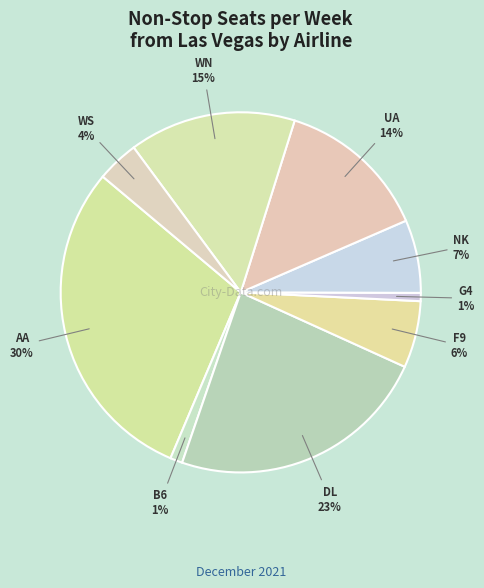

To the nearest percent, what is the combined percentage of F9 and UA?

20%